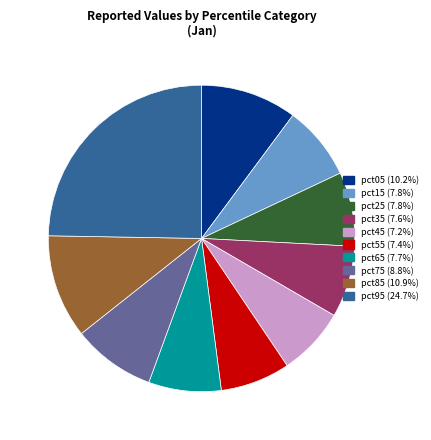

Is the sum of pct35 and pct15 greater than half?

No